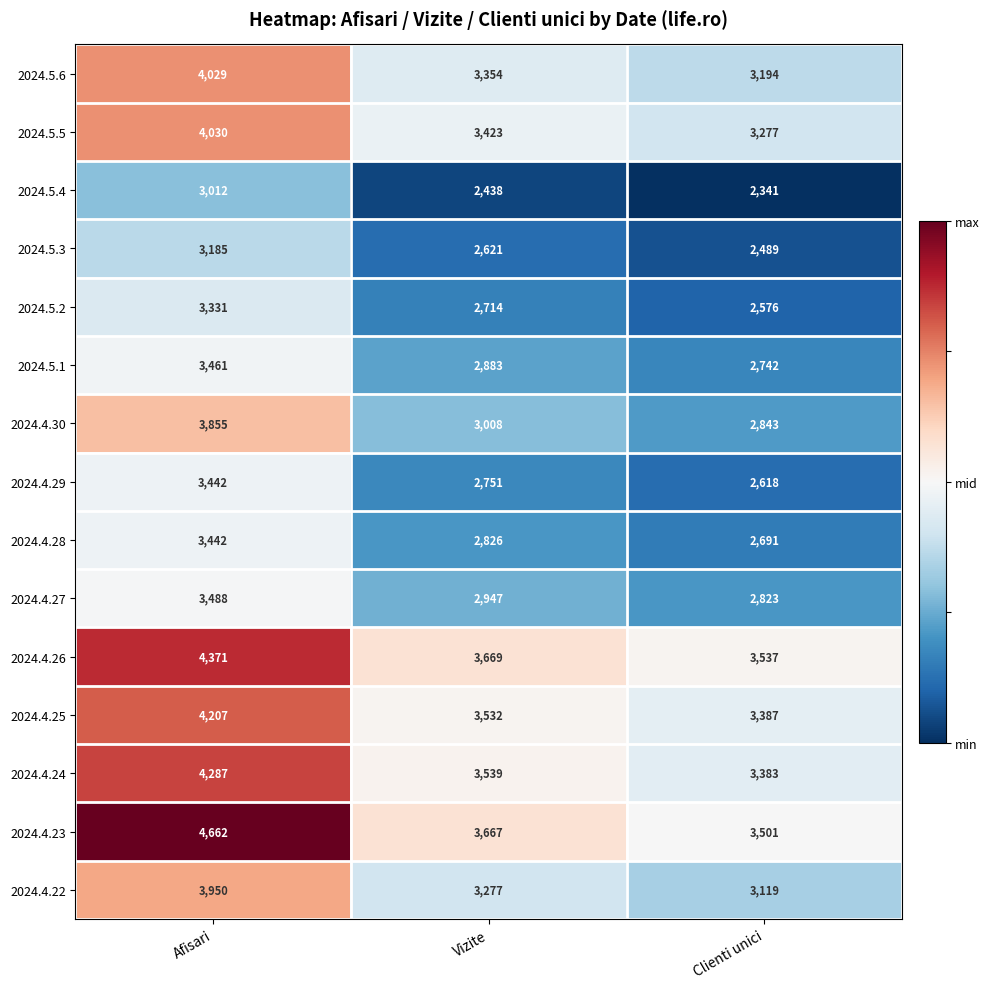

List the labels in order of 2024.4.22 value, largest first.

Afisari, Vizite, Clienti unici